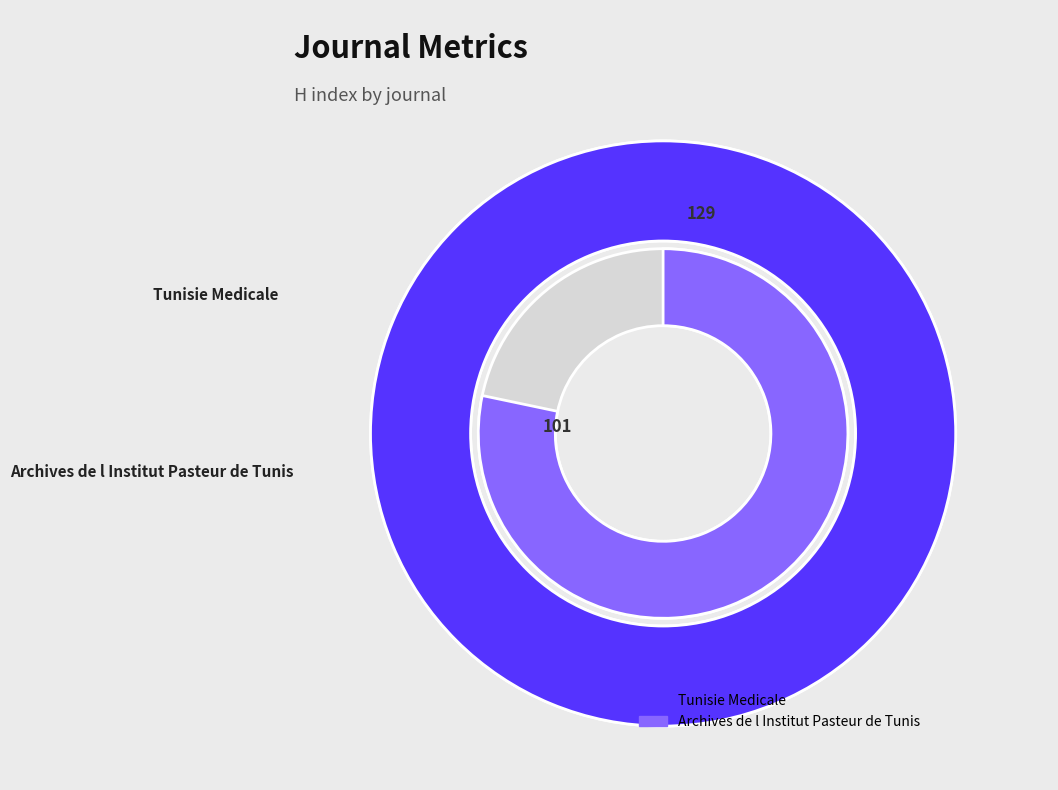

The Tunisie Medicale slice represents 48% of the pie. True or false?

False